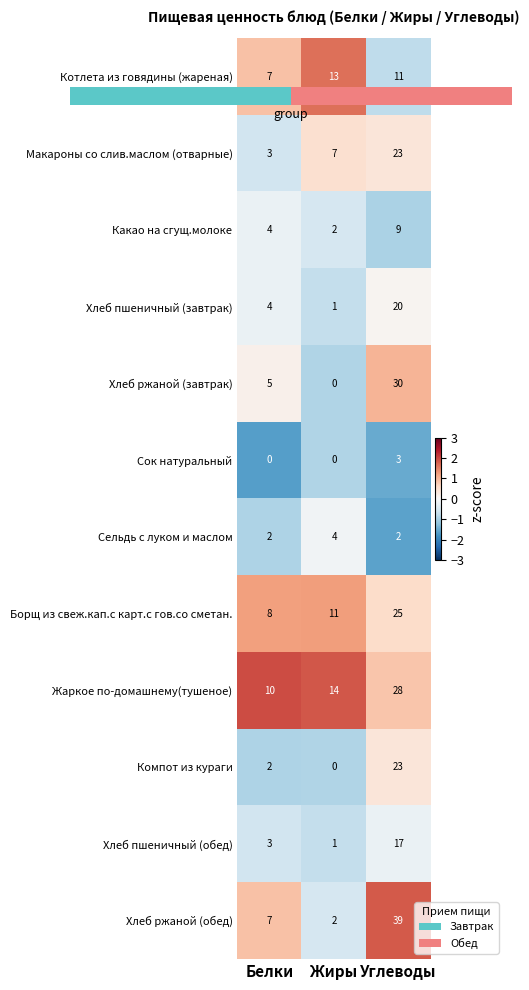

List the labels in order of Компот из кураги value, smallest first.

Жиры, Белки, Углеводы